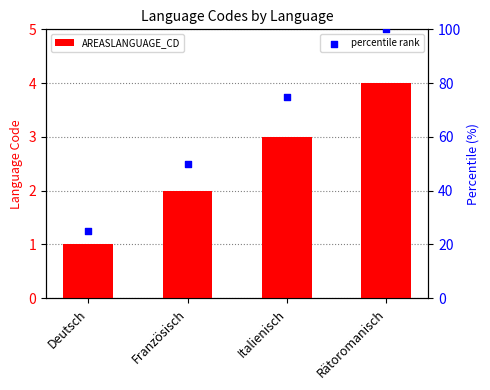

Is the value of AREASLANGUAGE_CD at Deutsch greater than the value of percentile rank at Rätoromanisch?

No